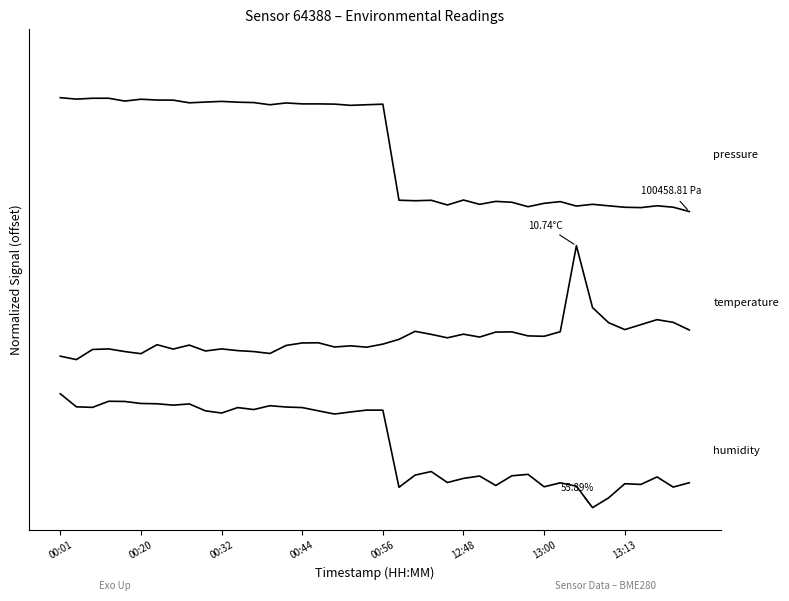

Does the chart display data point markers on the line(s)?

No